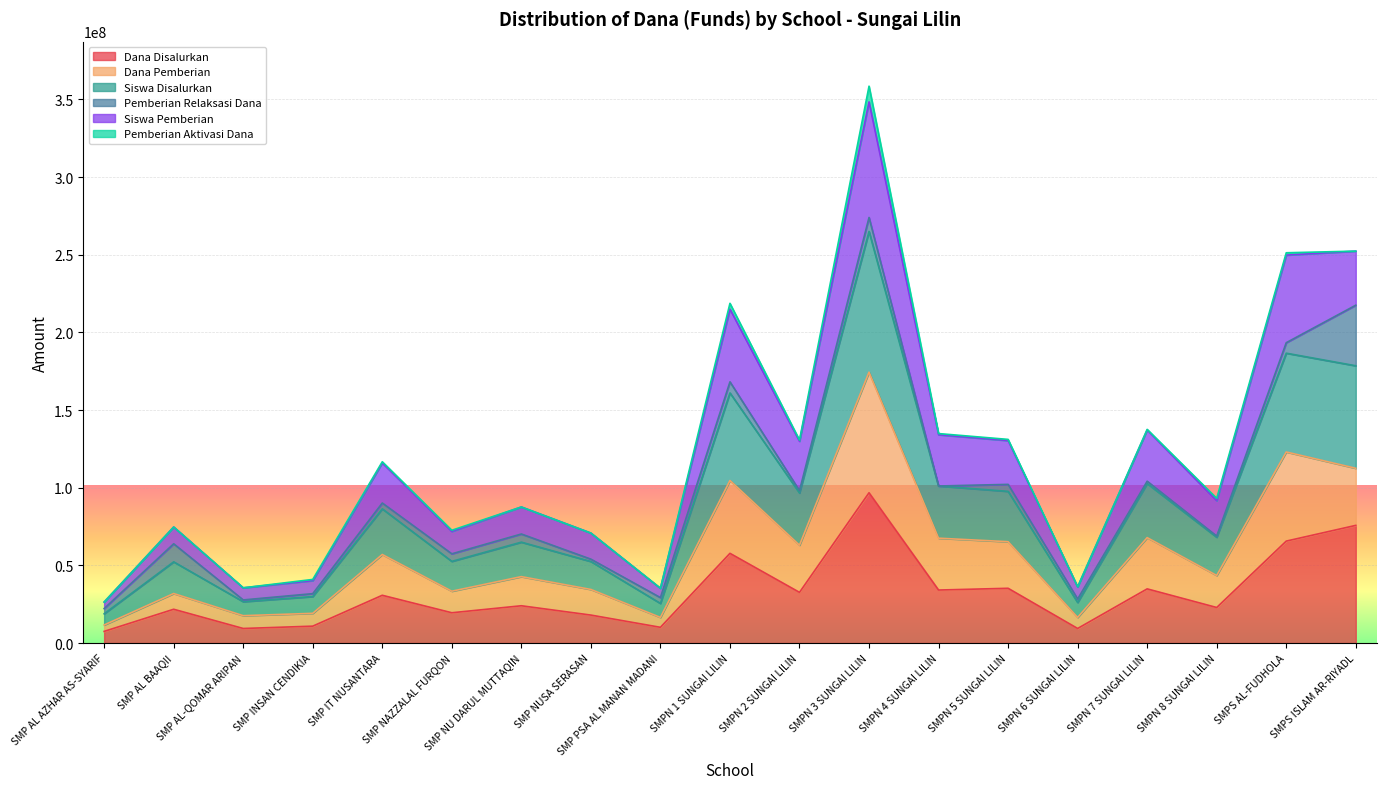

True or false: Dana Pemberian and Dana Disalurkan intersect in this chart.

False